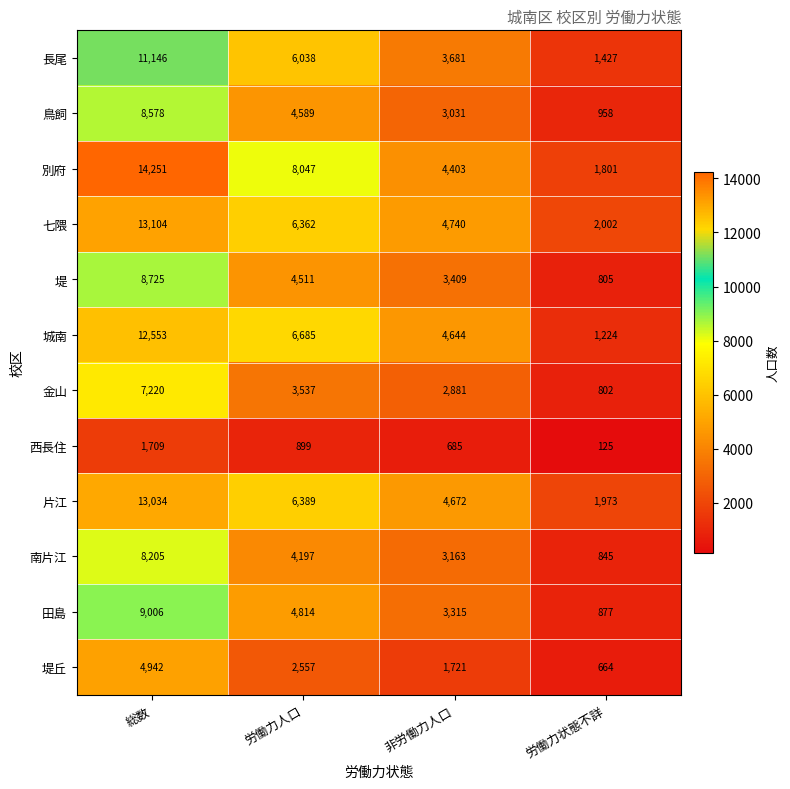

Which series has the largest total across all categories?

別府